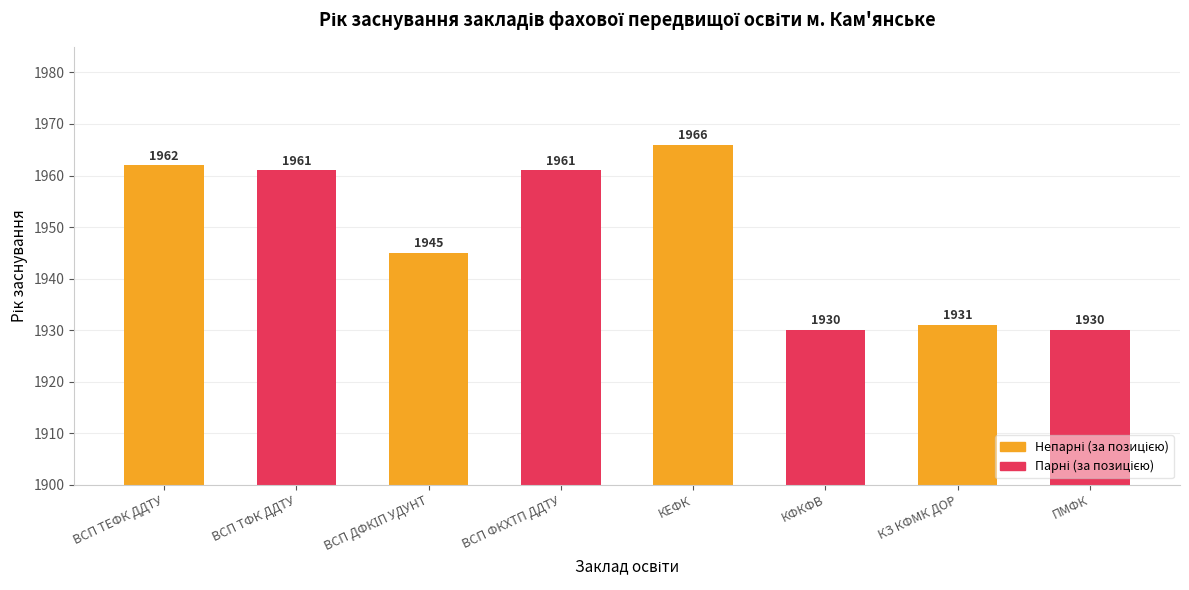

What is the label of the 6th bar from the left?

КФКФВ